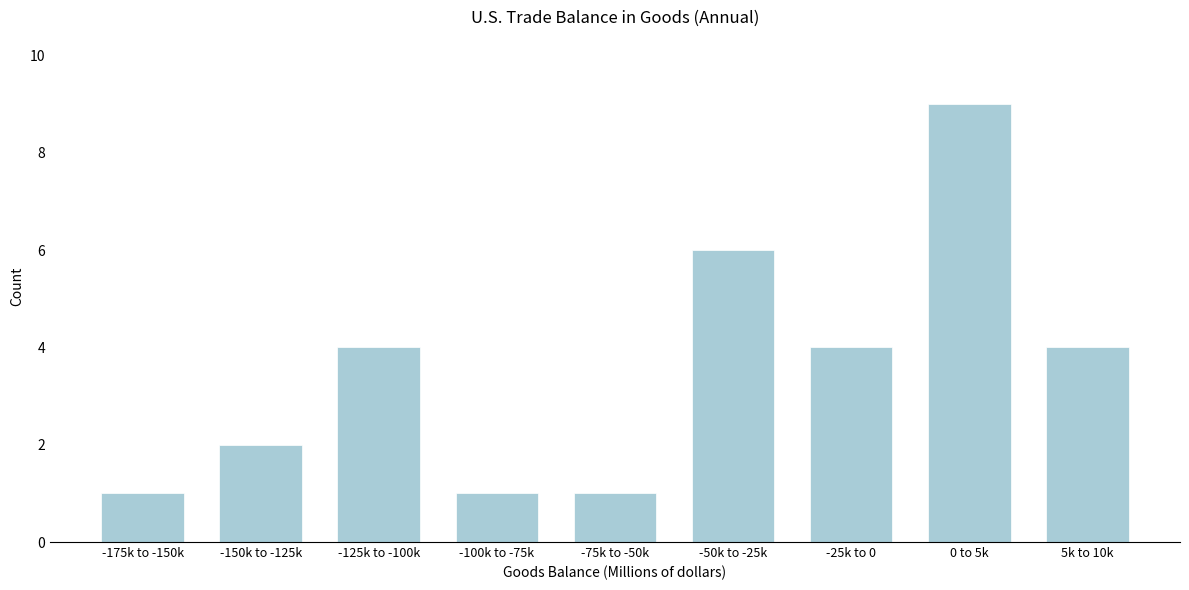

Reading left to right, list all the values displayed in this chart.

1	2	4	1	1	6	4	9	4